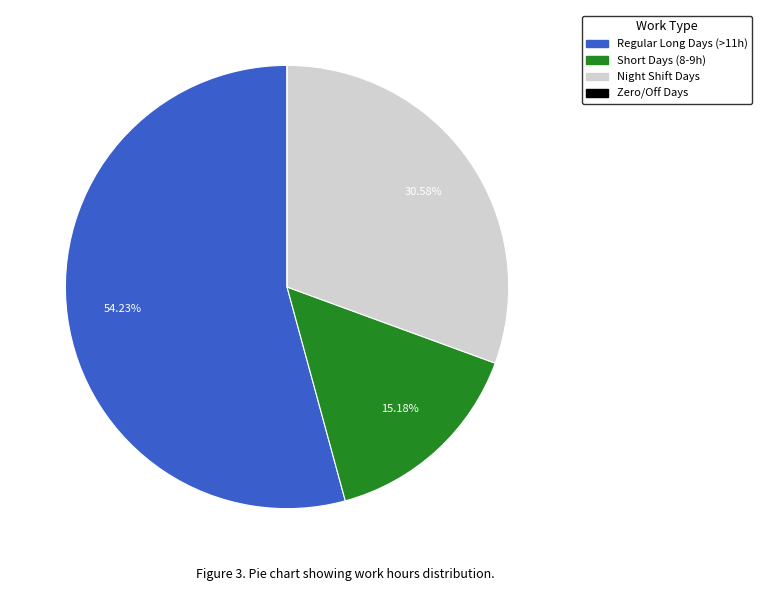

Is there any slice that represents more than half of the pie?

Yes